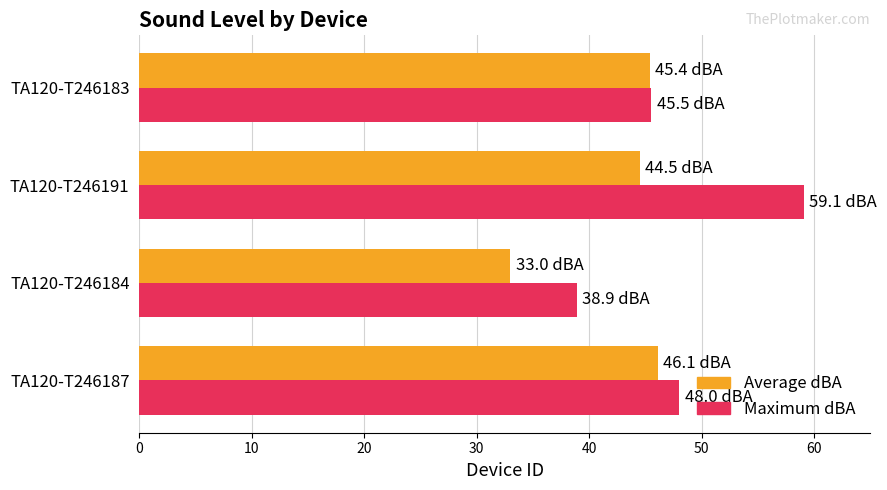

What are all the series names shown in the legend?

Average dBA, Maximum dBA